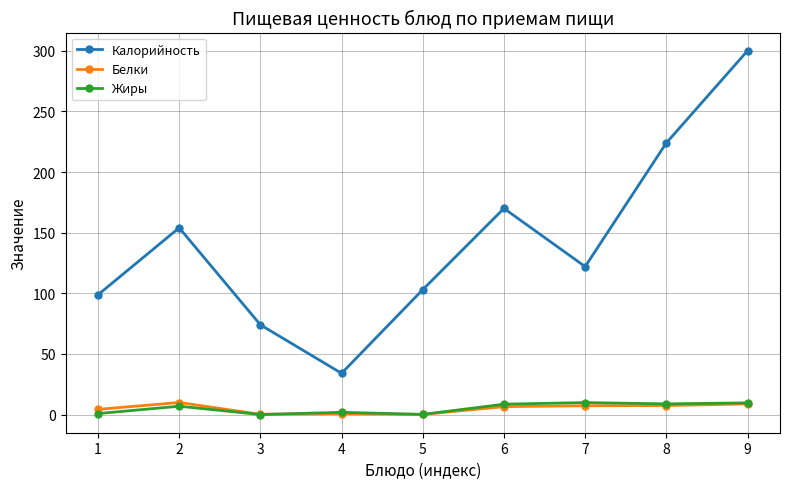

What is the difference between the highest and lowest values at 2?

147.1